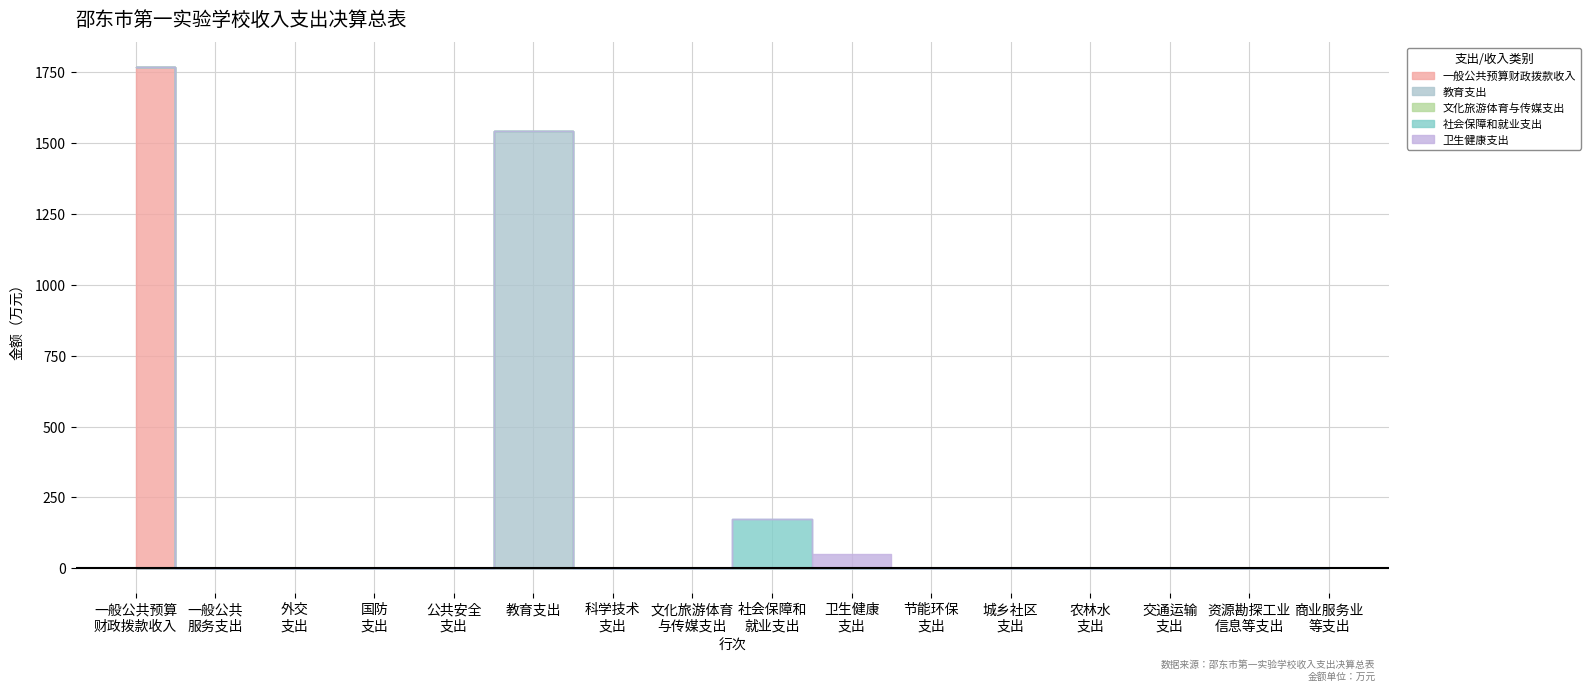

True or false: 教育支出 and 社会保障和就业支出 cross at least once.

False